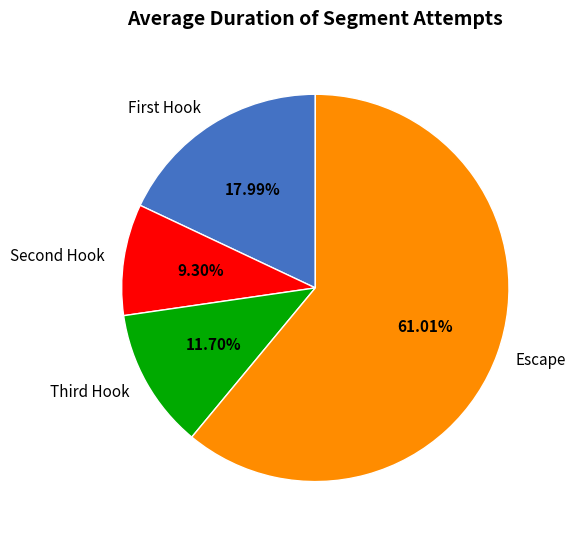

How many segments does this pie chart have?

4